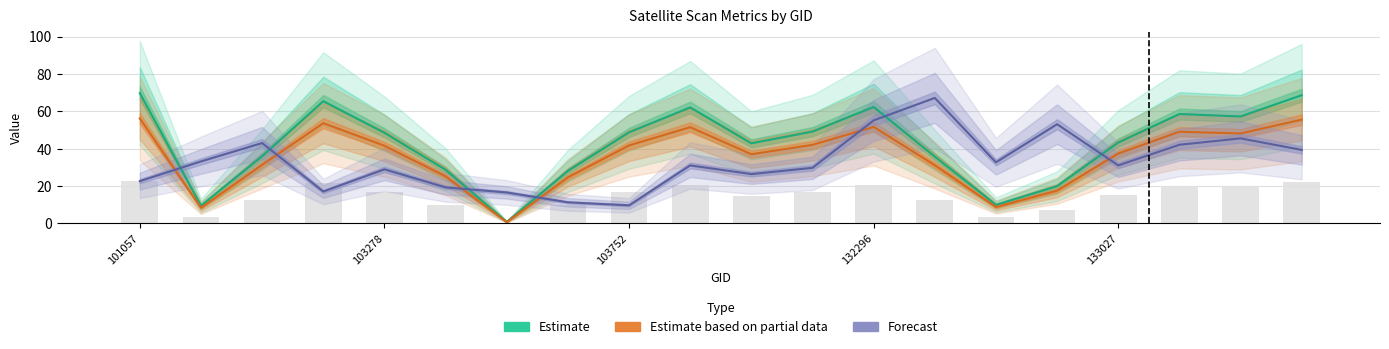

True or false: Estimate based on partial data has a value of 56.2 at 101057.

True